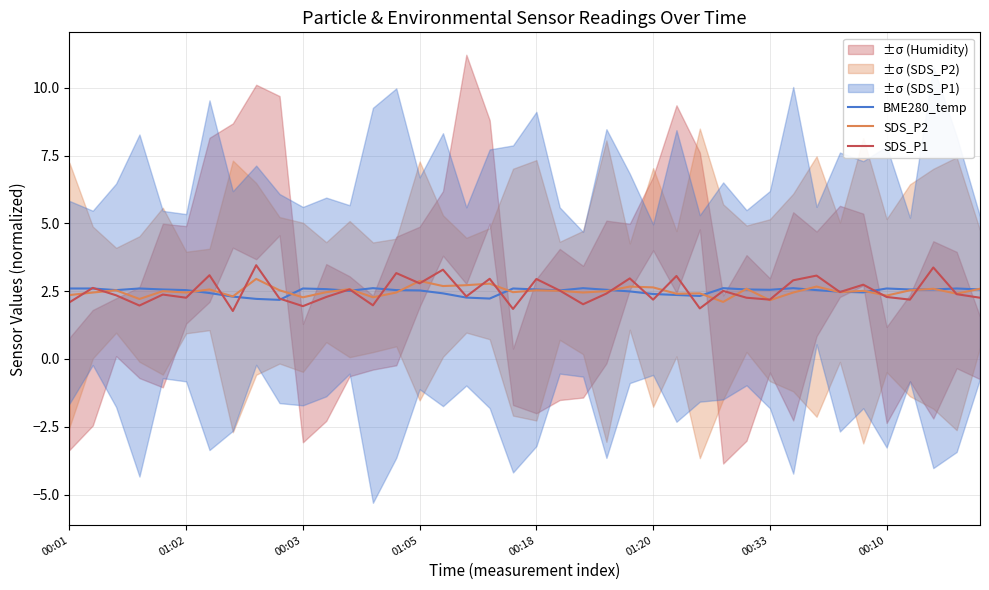

What is the value of the SDS_P2 point at the 21st from the left?

2.5